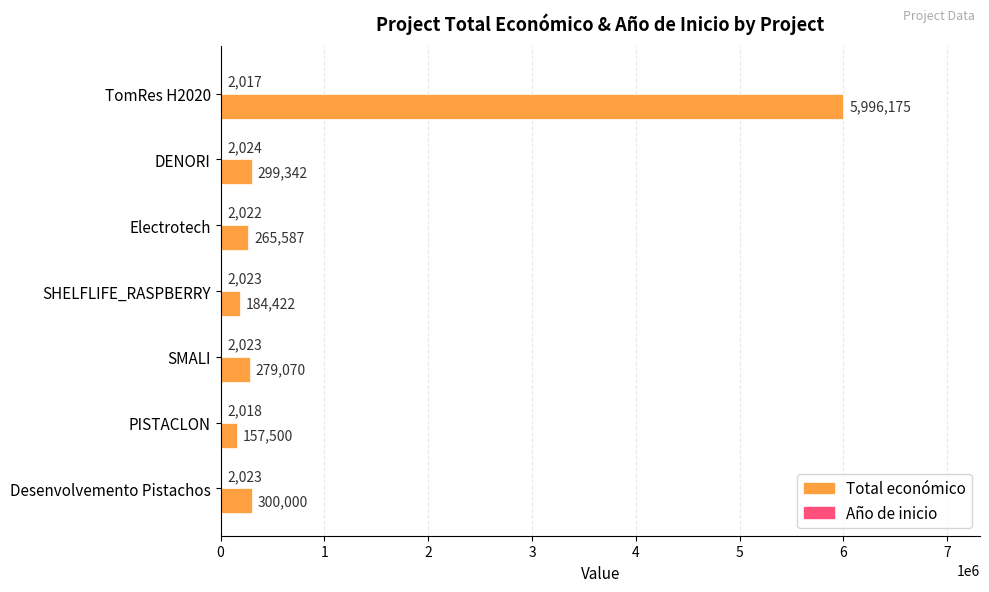

Which category has the highest value across all series?

TomRes H2020